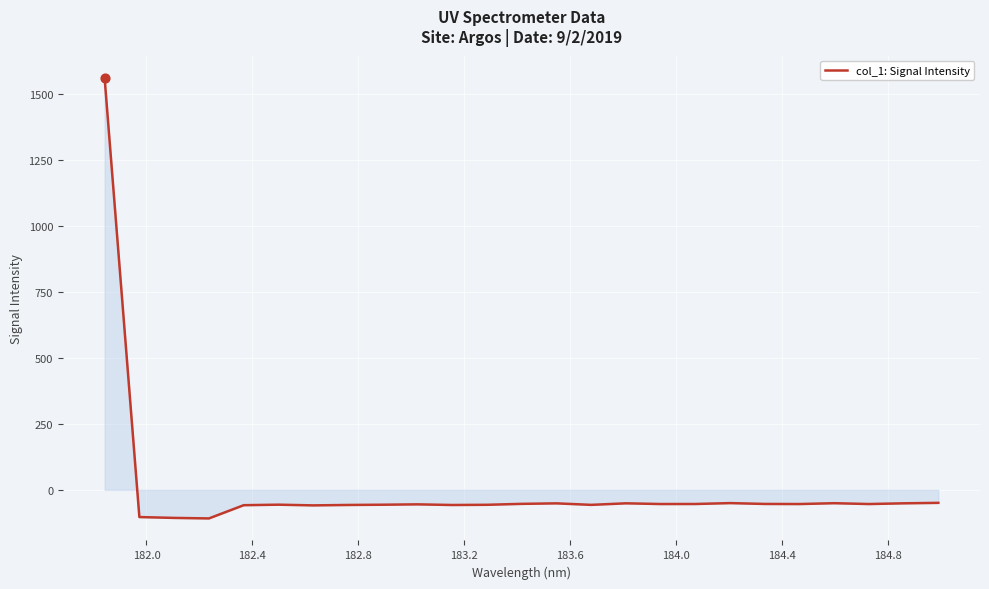

What is the difference between the maximum and minimum values?

1670.4